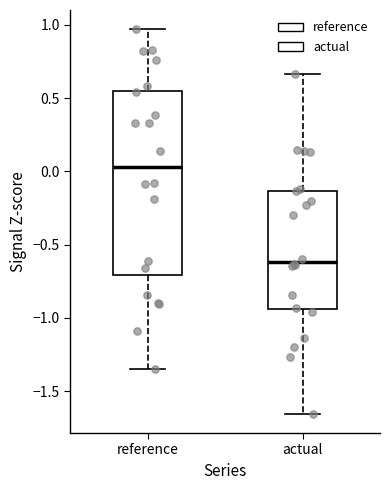

Reading left to right, read every box against the y-axis: the position of its median line, the range the box covers, and the ends of its whiskers. The values are not printed on the chart, so give them approximately, as read against the axis.

reference: median 0.05, box -0.70 to 0.55, whiskers -1.35 to 0.95
actual: median -0.60, box -0.95 to -0.15, whiskers -1.65 to 0.65